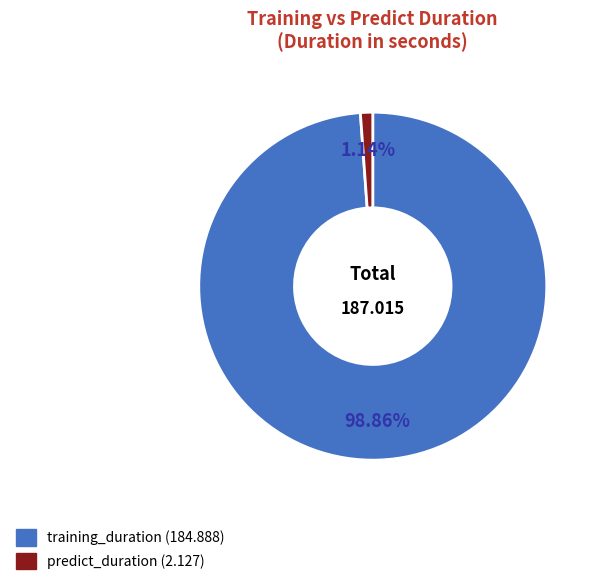

Combined, do predict_duration and training_duration account for over 50%?

Yes